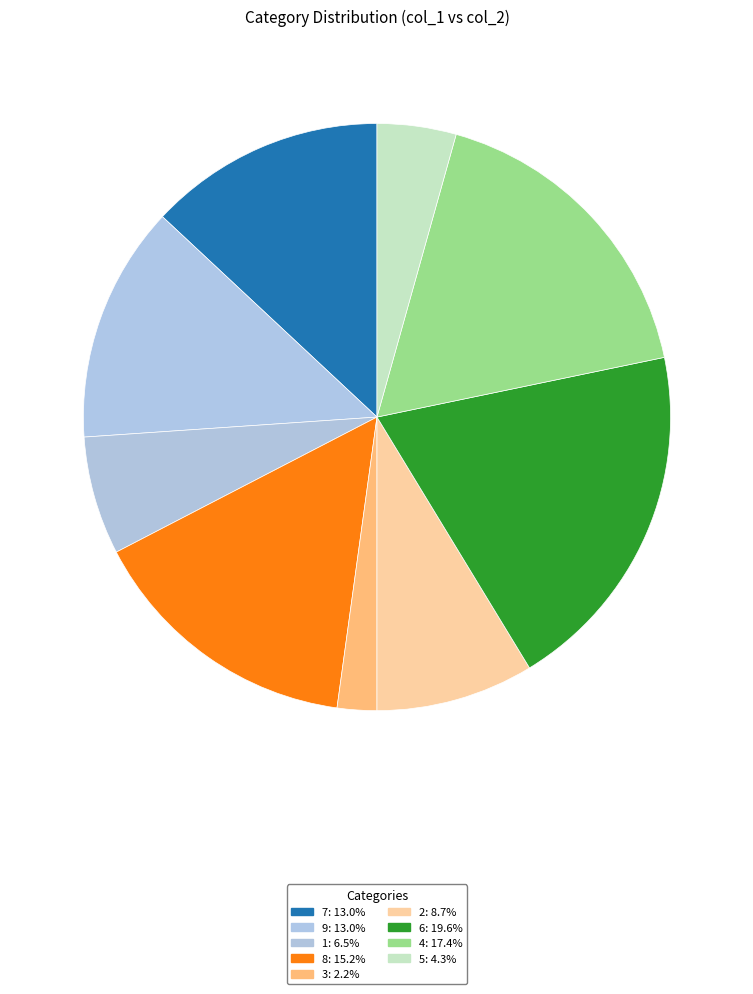

To the nearest percent, what is the difference between the largest and smallest slice percentages?

17%